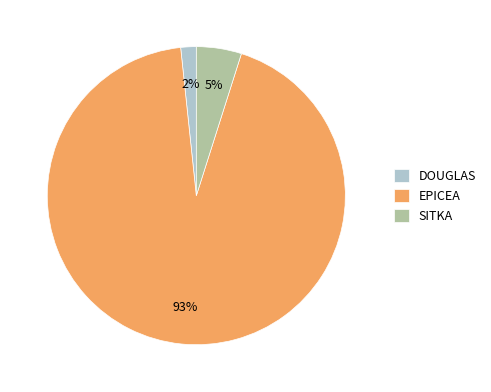

Do DOUGLAS and EPICEA together represent more than half of the pie?

Yes